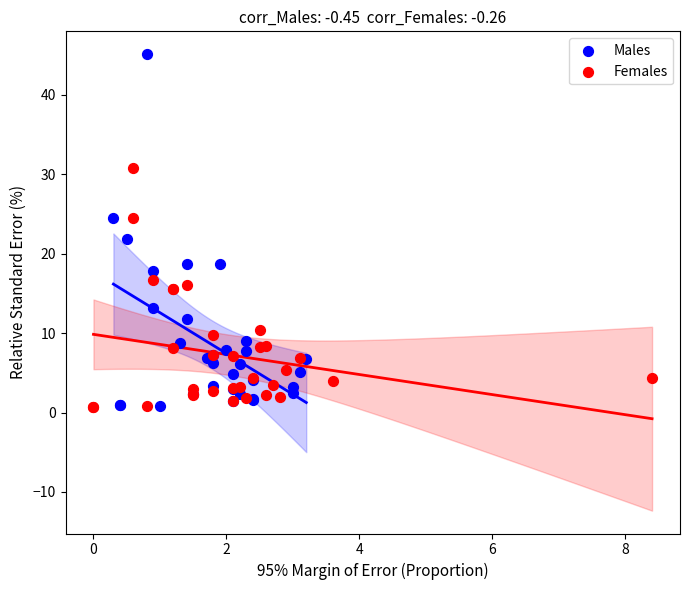

What are all the series names shown in the legend?

Males, Females